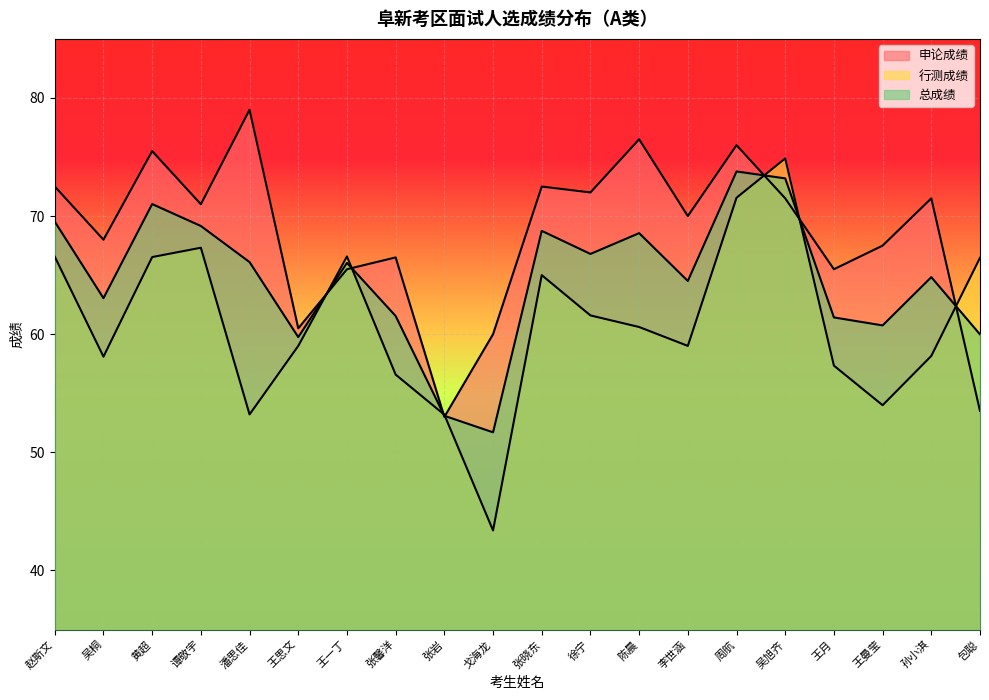

Between 陈晨 and 李世涵, which series saw the biggest shift?

申论成绩